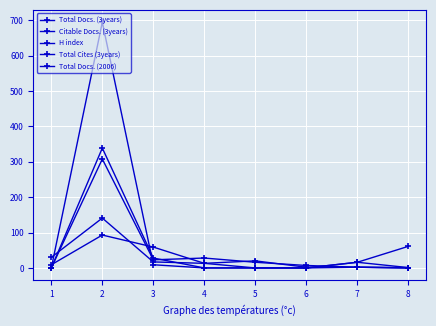

How many lines are shown in the chart?

5